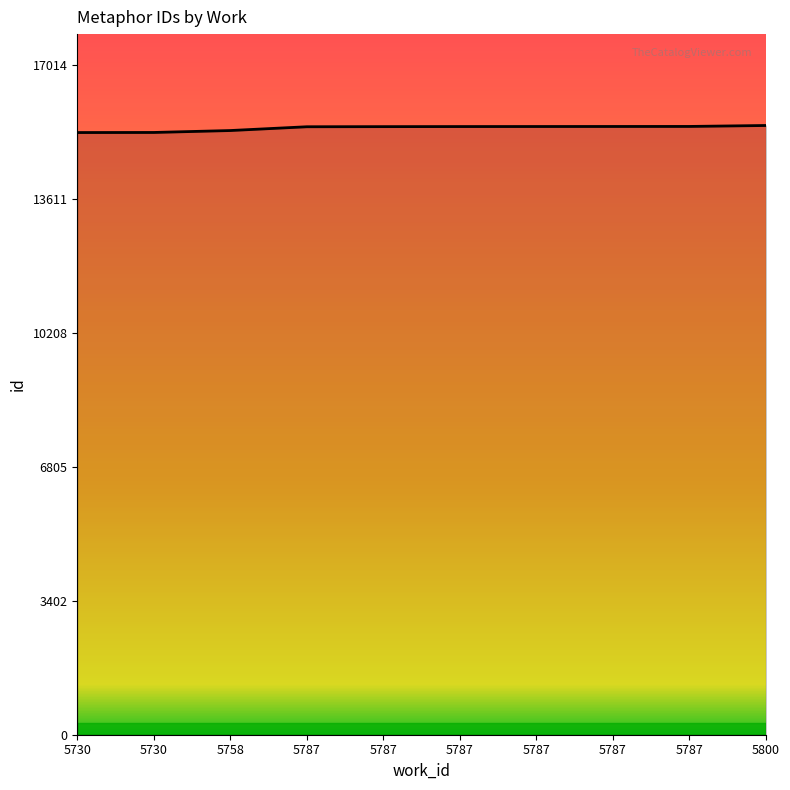

Which has a higher value, 5787 or 5787?

5787